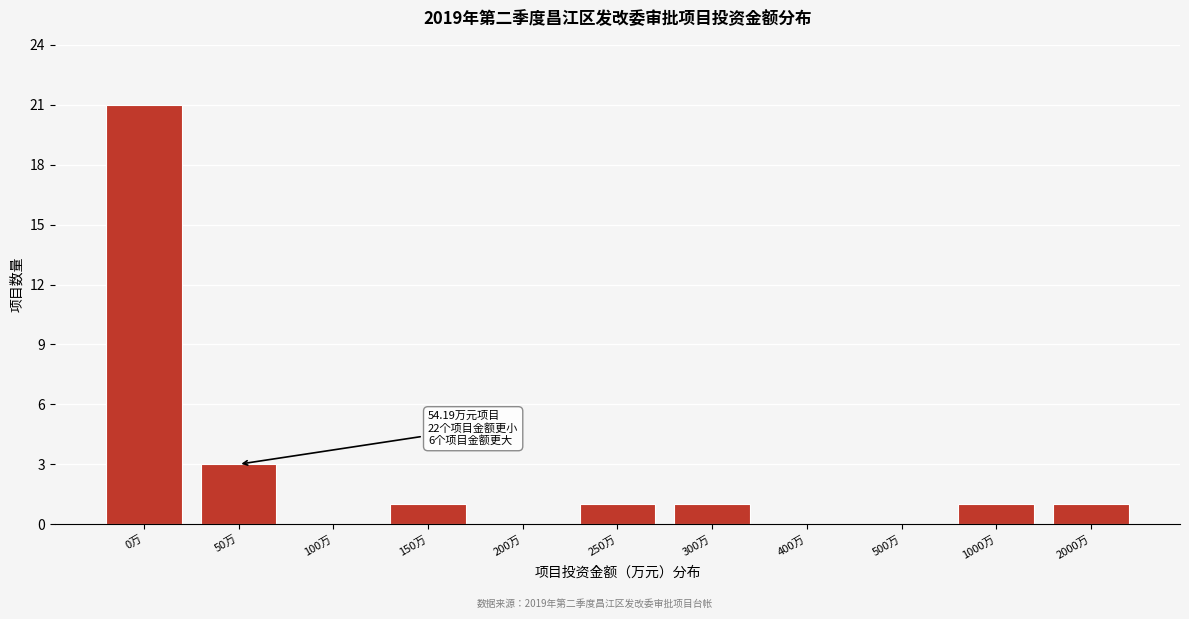

Reading left to right, extract all data points from this chart.

0万=21	50万=3	100万=0	150万=1	200万=0	250万=1	300万=1	400万=0	500万=0	1000万=1	2000万=1